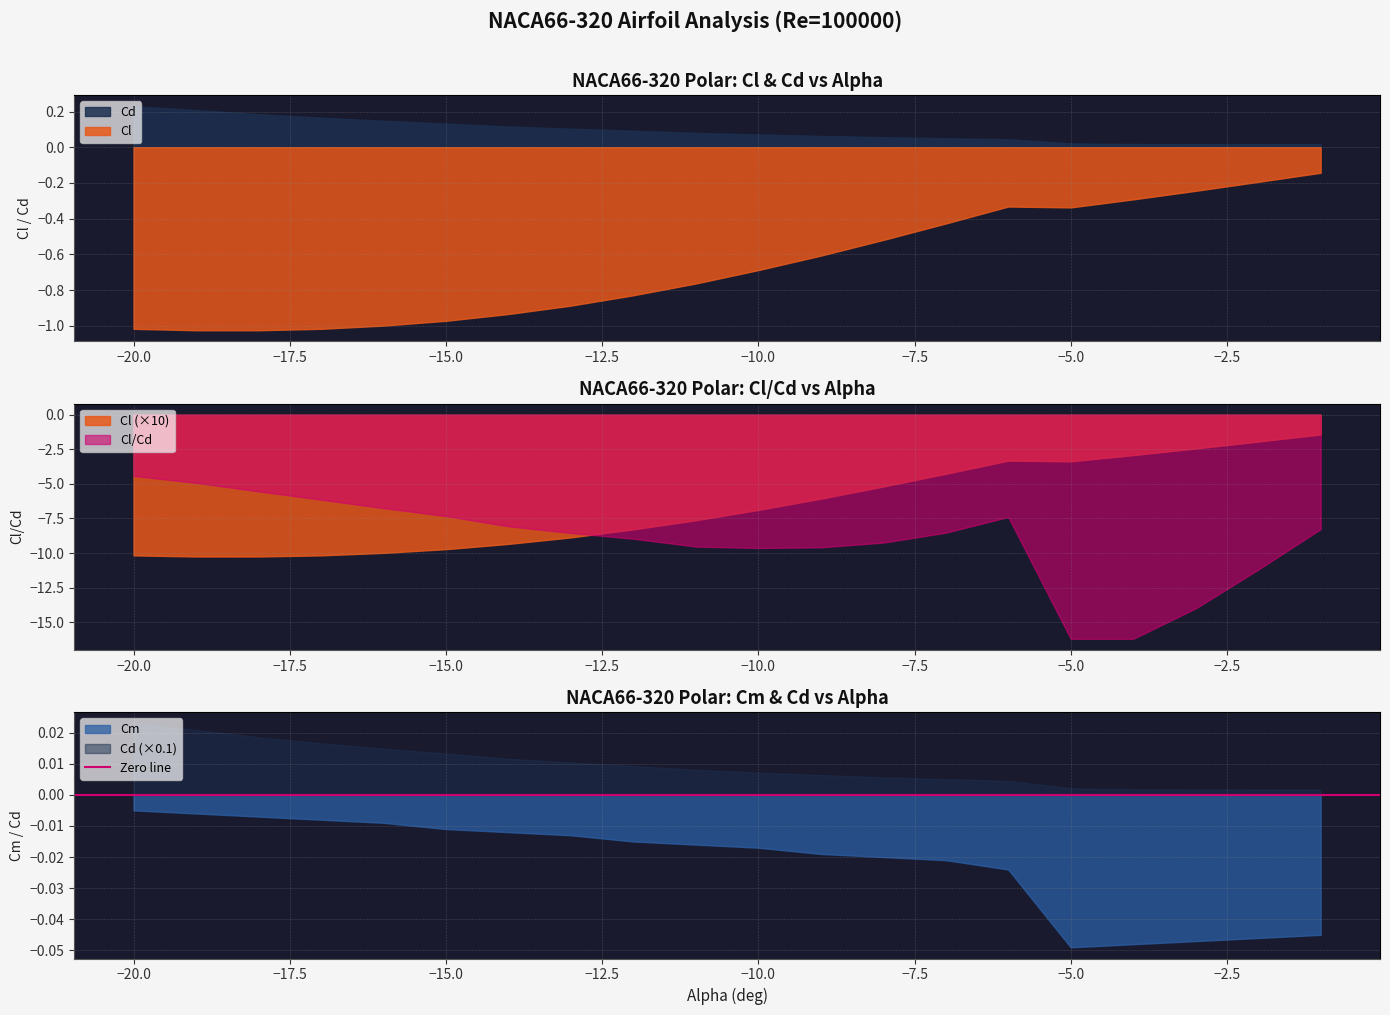

The value of Cd at -3 is 0.0. True or false?

True